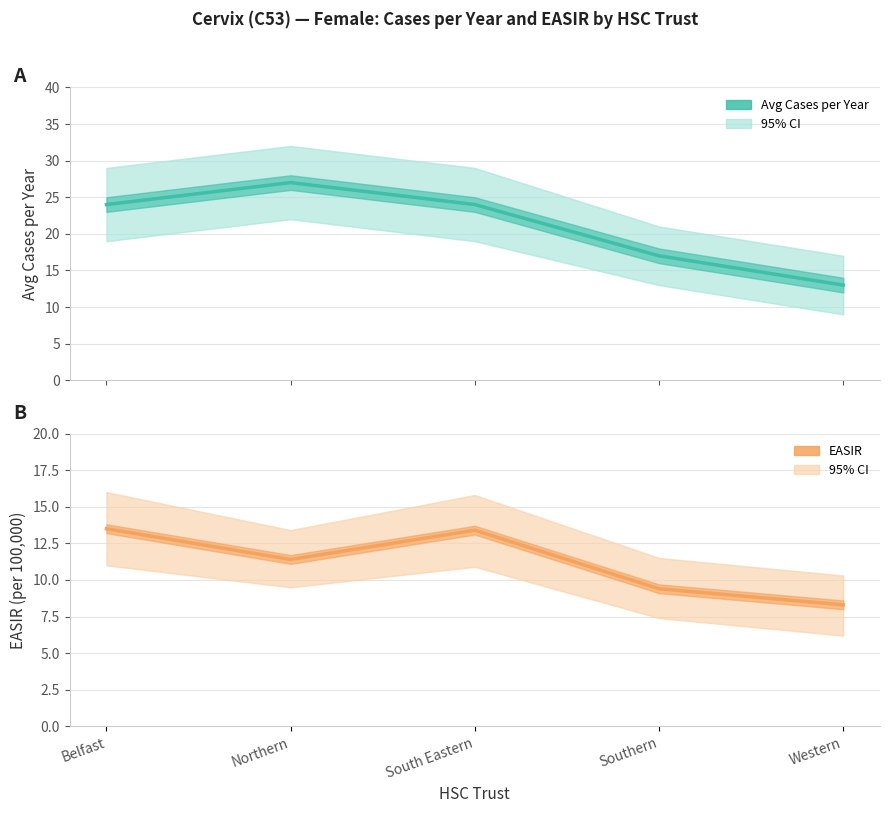

What is the difference between the second highest and minimum values in the Avg Cases per Year series?

11.0